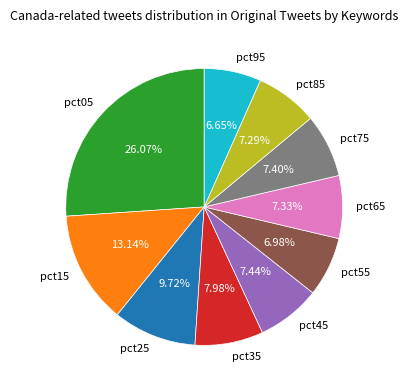

Between pct95 and pct25, which is larger?

pct25